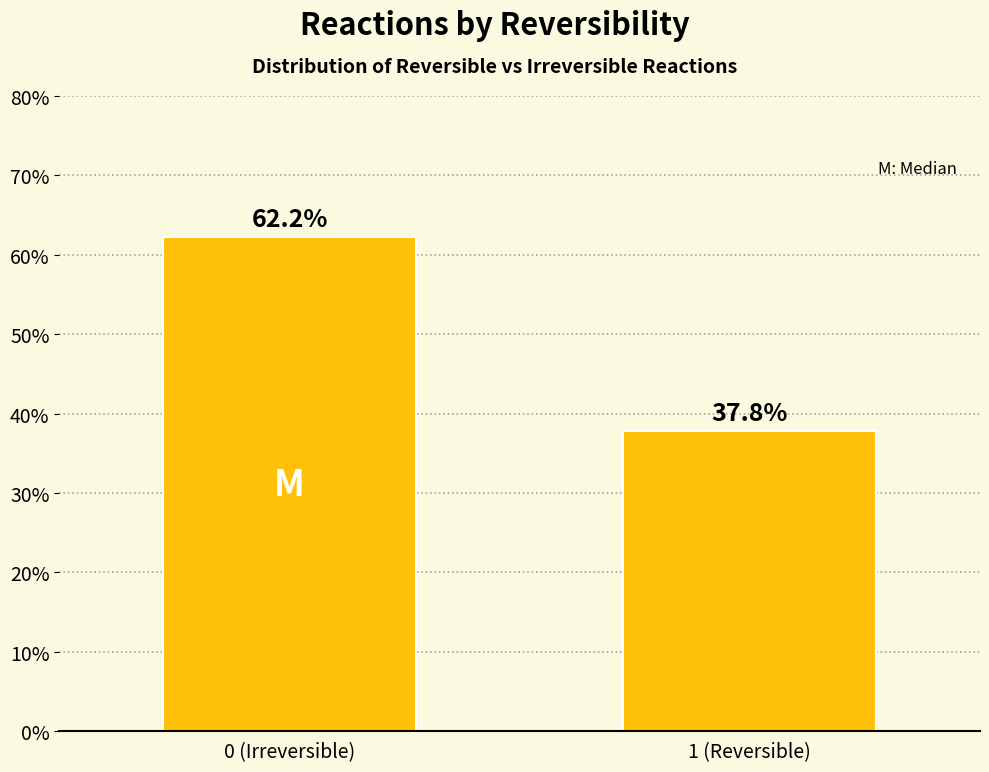

Reading right to left, list all the values displayed in this chart.

37.8	62.2